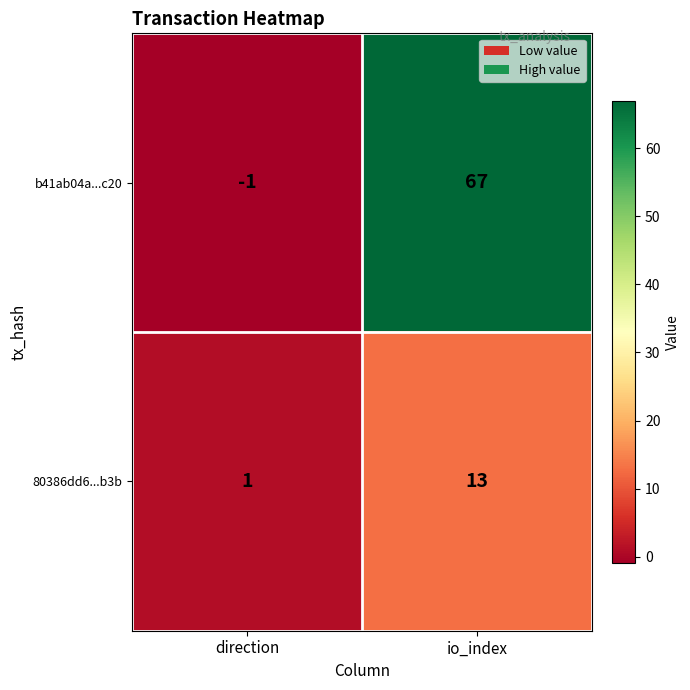

At which category is the sum across all series the highest?

io_index